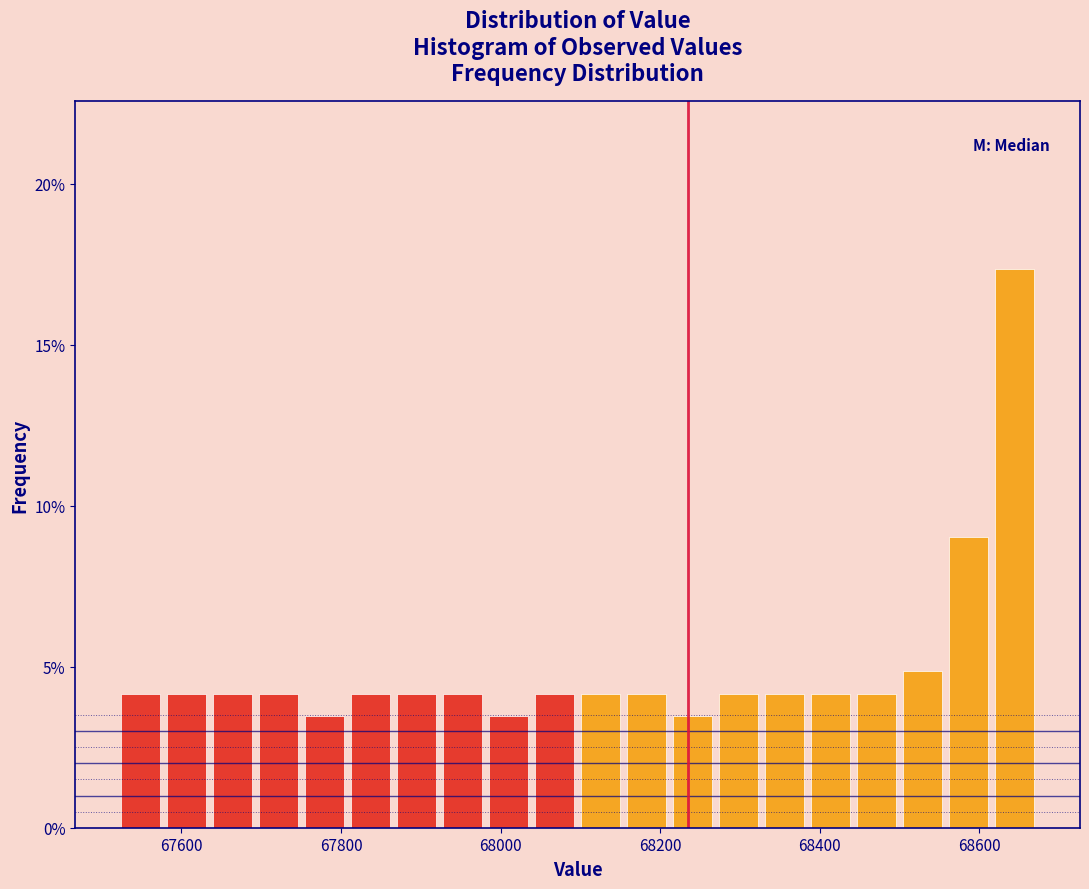

Around what value on the x-axis is the tallest bar? Give the approximate position of its centre, as read against the axis.

68640